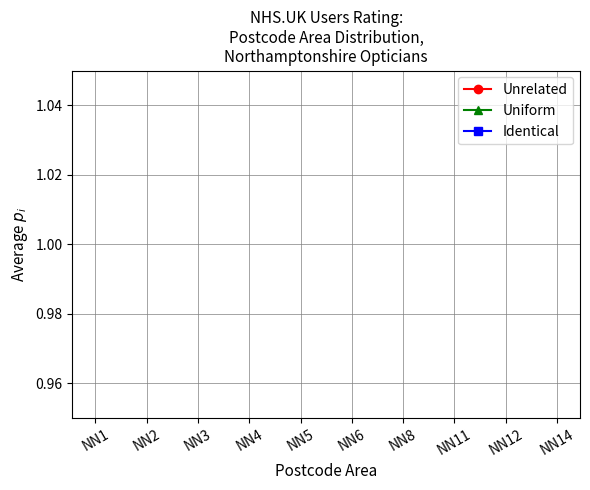

What are all the series names shown in the legend?

Unrelated, Uniform, Identical